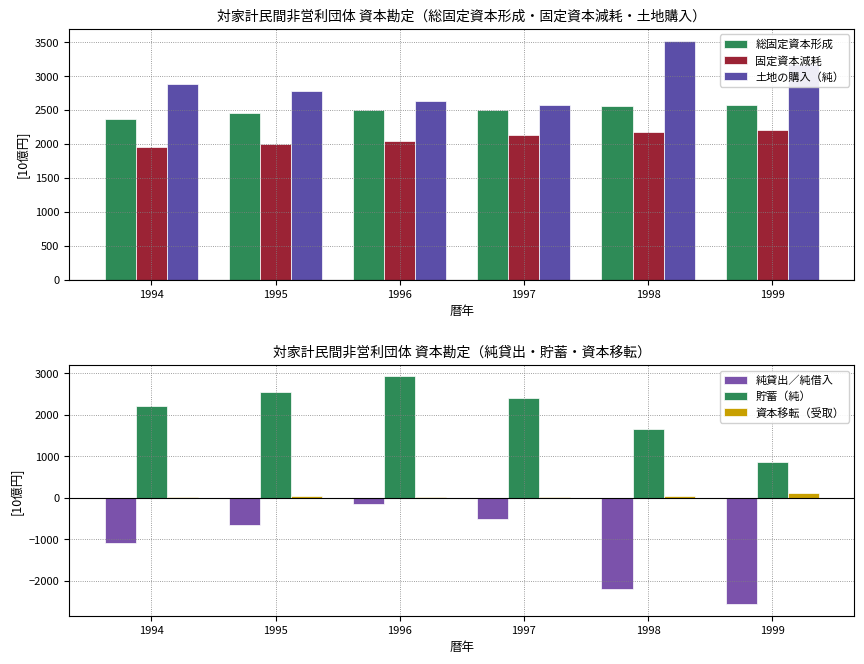

Which series has the largest total across all categories?

土地の購入（純）